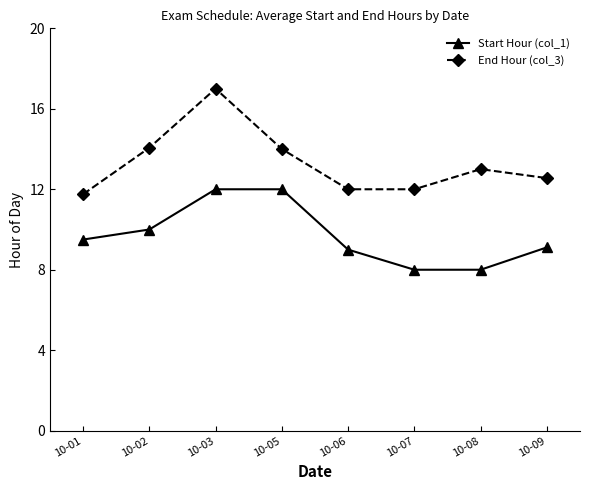

How many lines are shown in the chart?

2